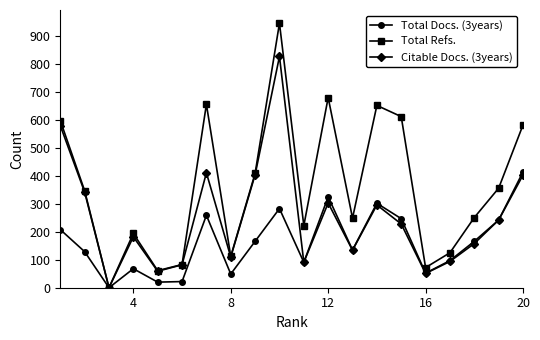

What is the greatest value displayed?

946